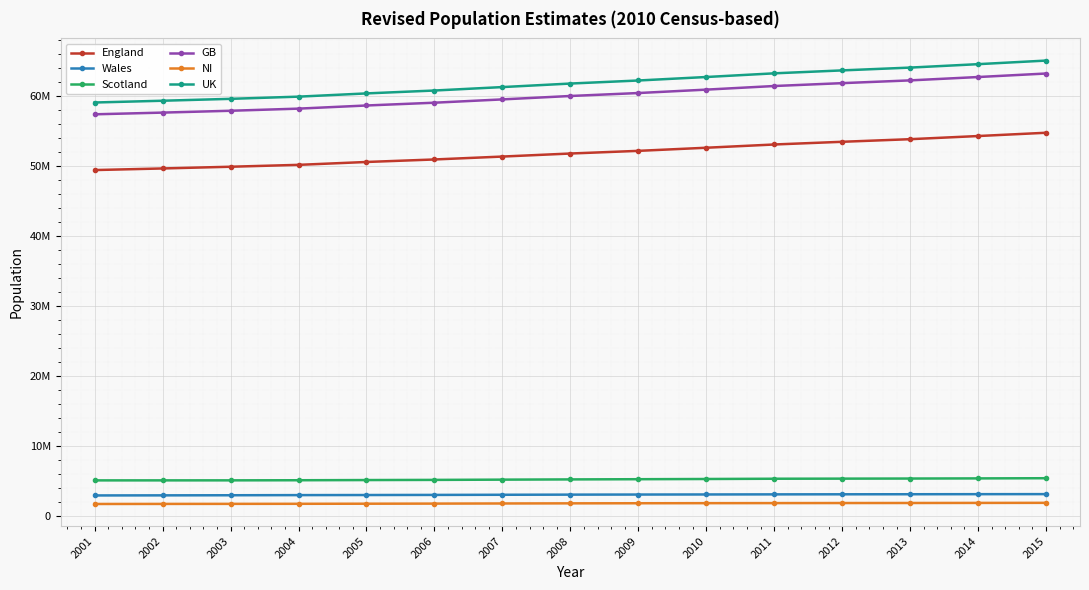

Is this an area chart (filled region under the line)?

No